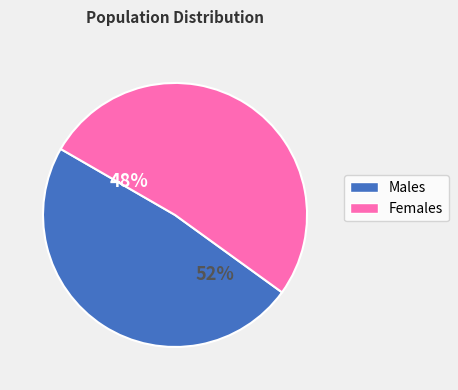

Which series has the largest range (max minus min)?

Females